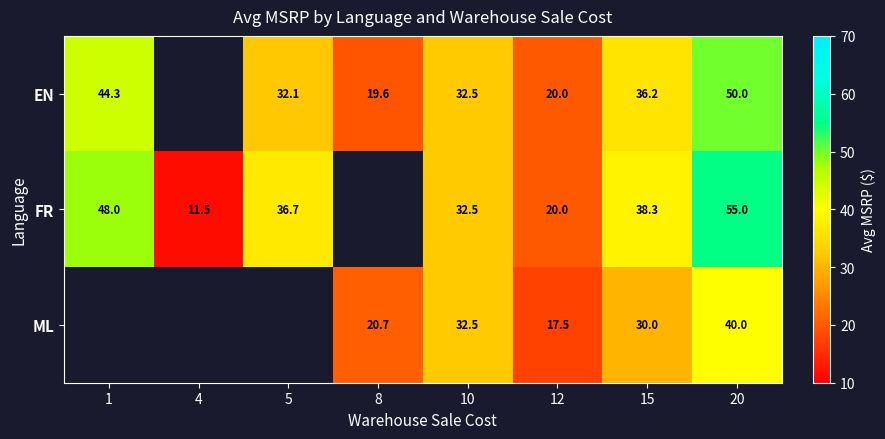

Read the ML value at 10.

32.5